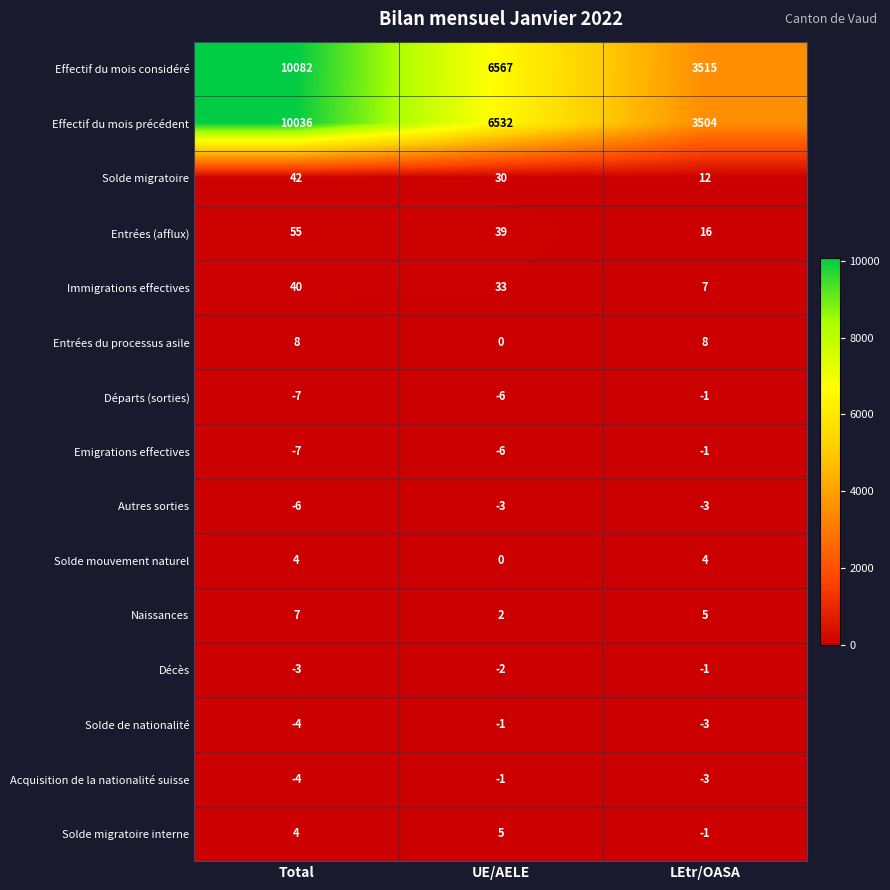

How many distinct data groups are displayed?

15